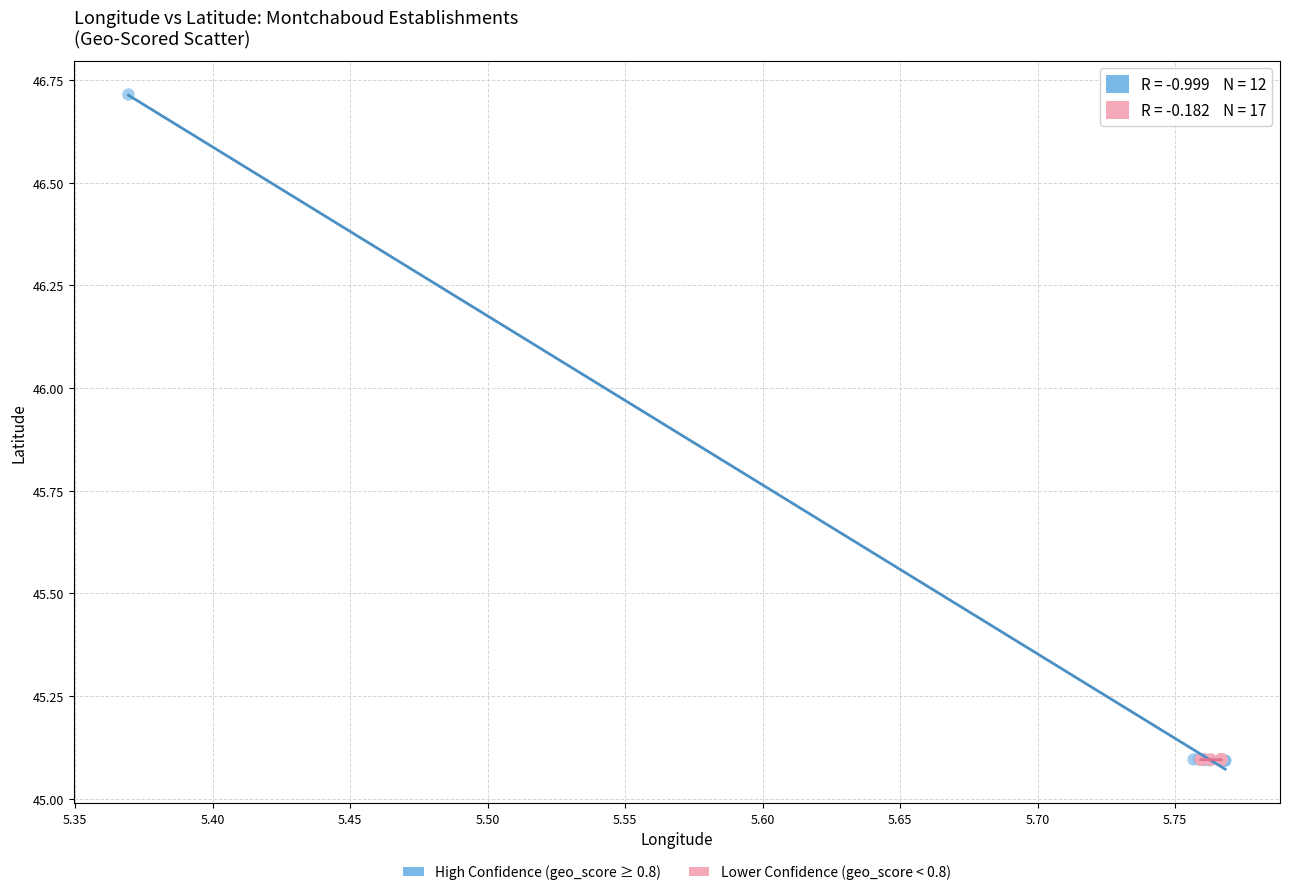

Which series reaches the maximum Y coordinate?

High Confidence (geo_score ≥ 0.8)